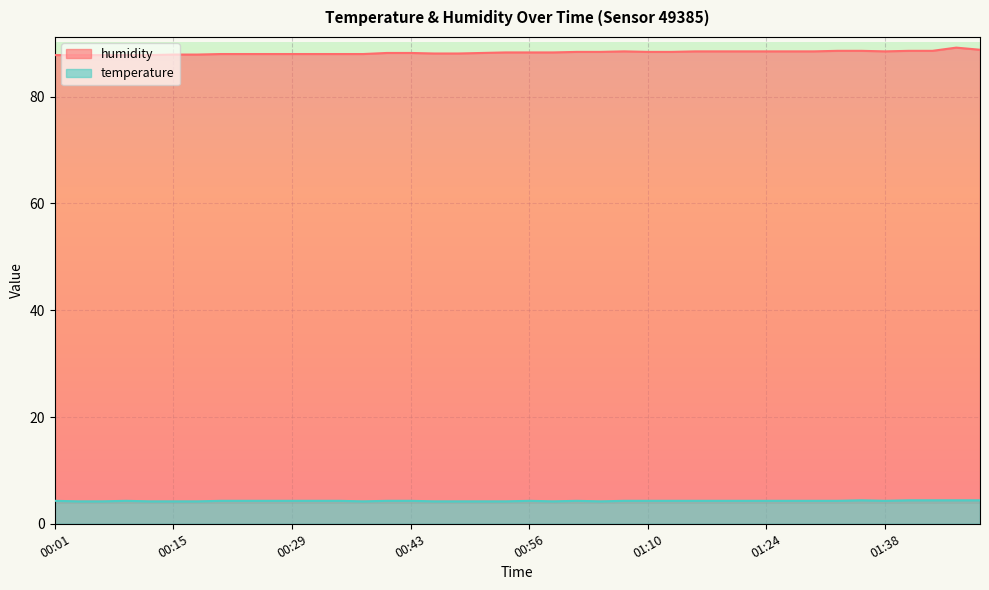

How many interior local peaks does the temperature series have?

4